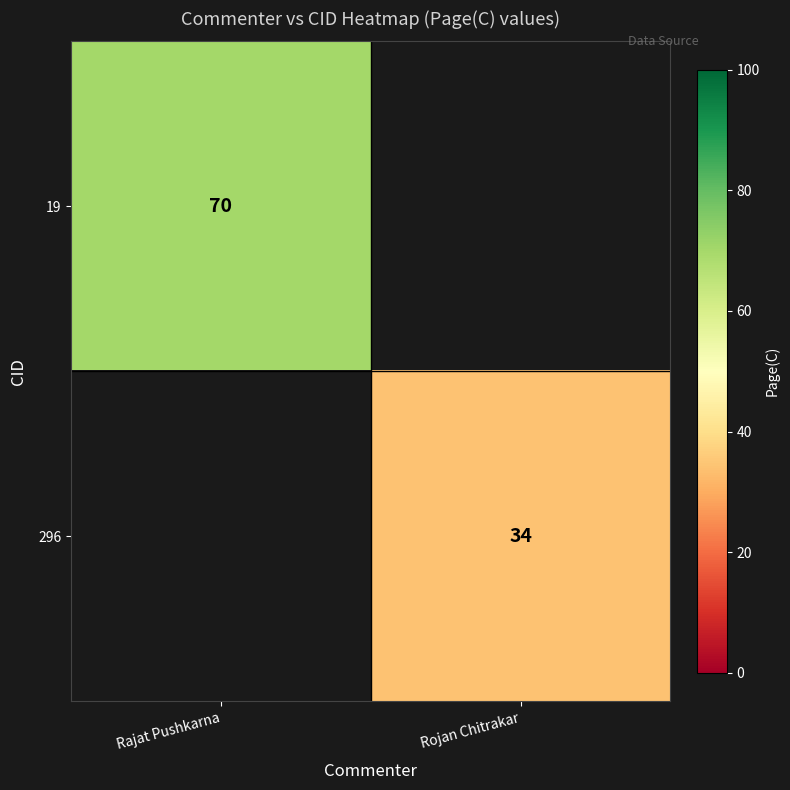

The 19 series shows 15 at Rajat Pushkarna. True or false?

False